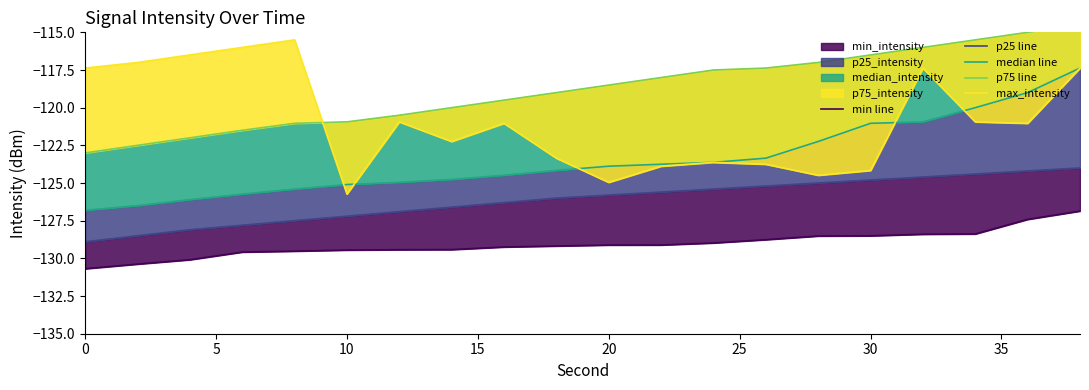

The p25 line series shows -124.8 at 30. True or false?

True